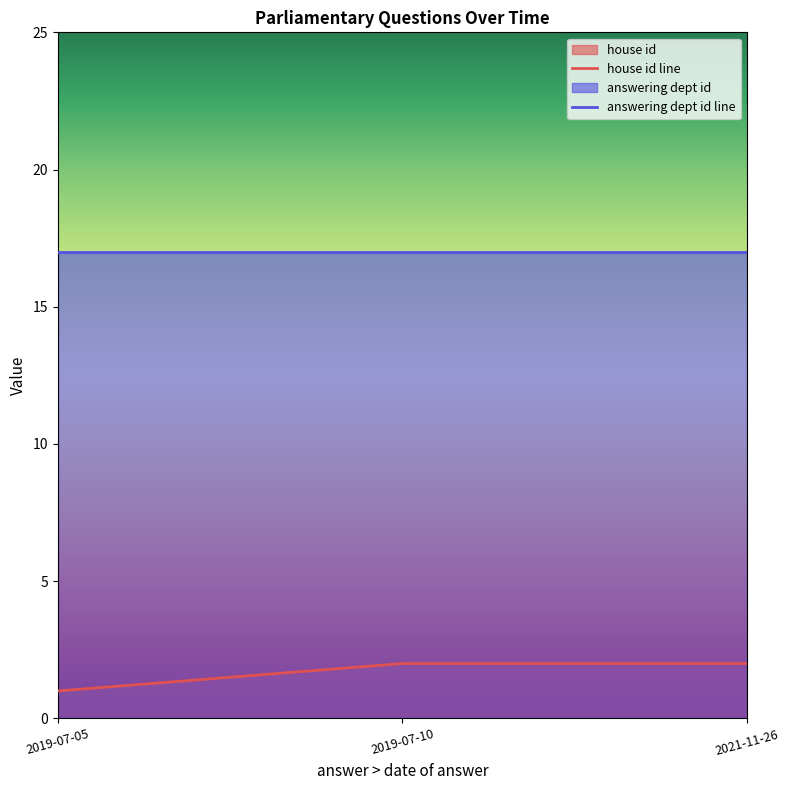

Rank the series by their average value, from lowest to highest.

house id line, answering dept id line